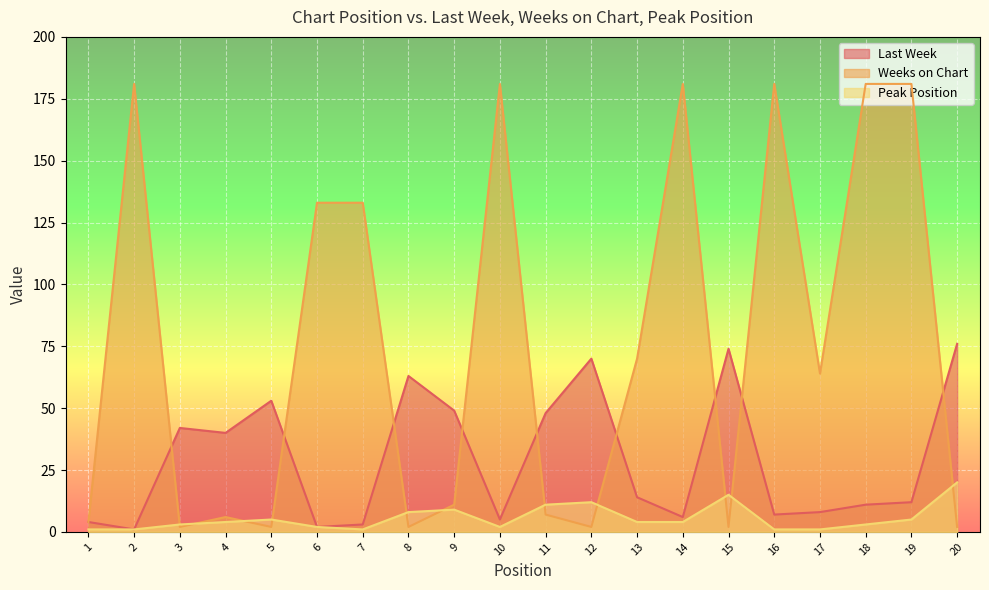

What is the average value of the Weeks on Chart series?

76